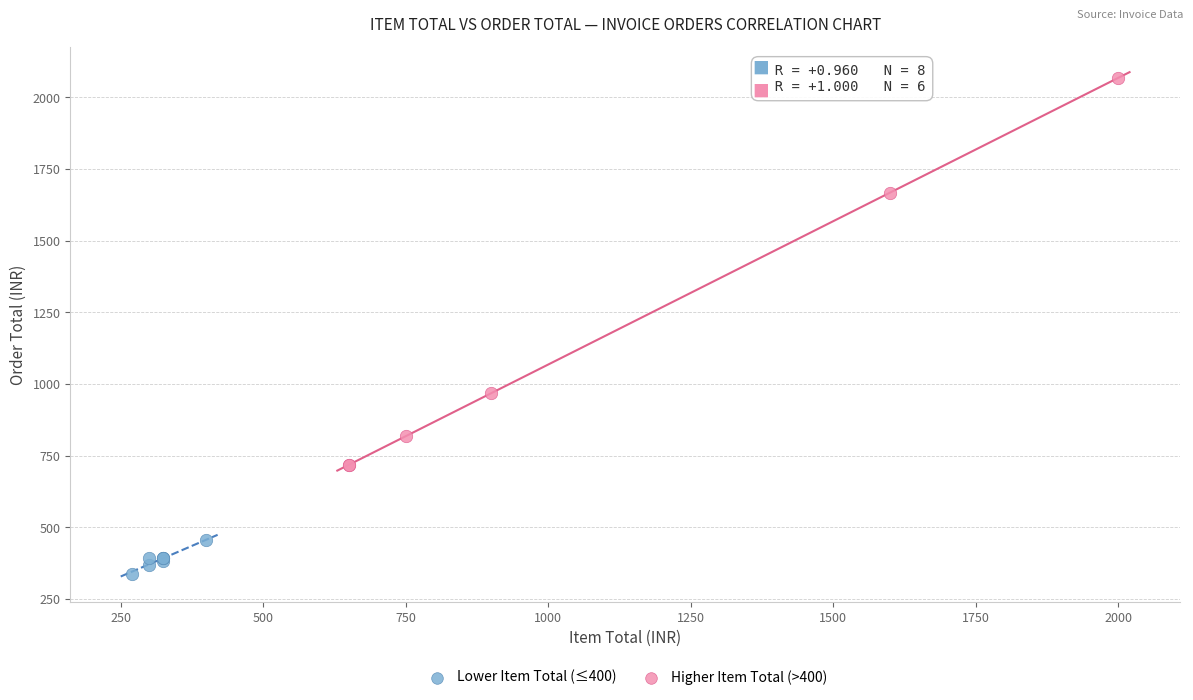

Which series has the largest Y range (max minus min)?

Higher Item Total (>400)